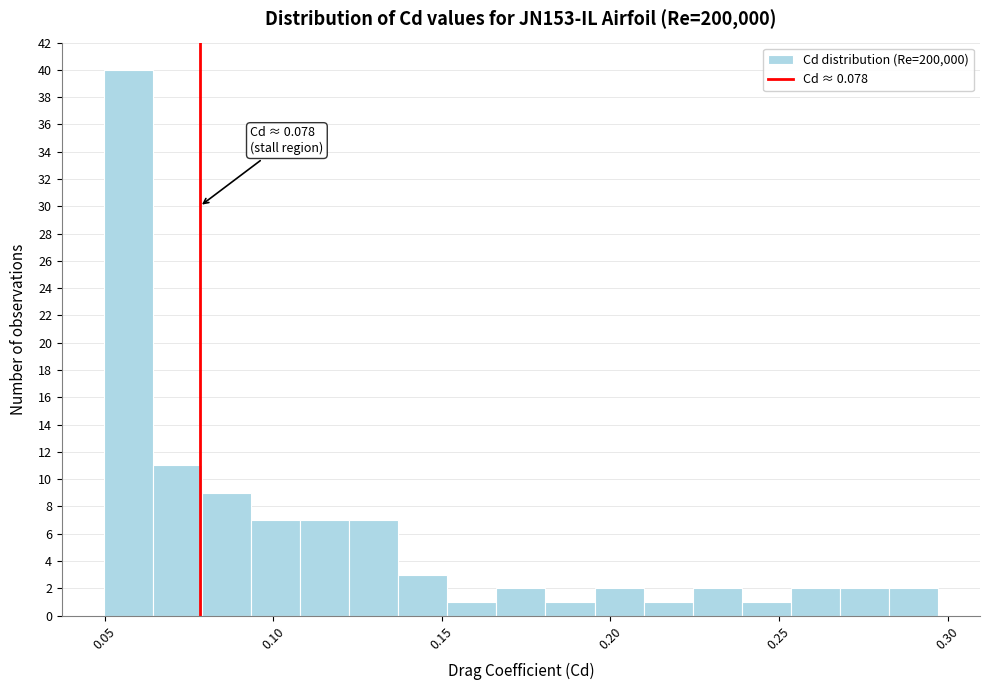

Around what value on the x-axis is the tallest bar? Give the approximate position of its centre, as read against the axis.

0.055